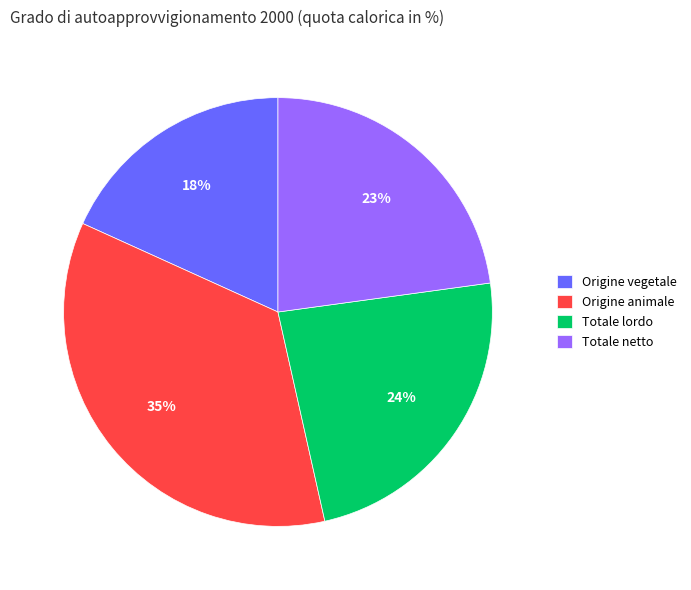

Is there any slice that represents more than half of the pie?

No